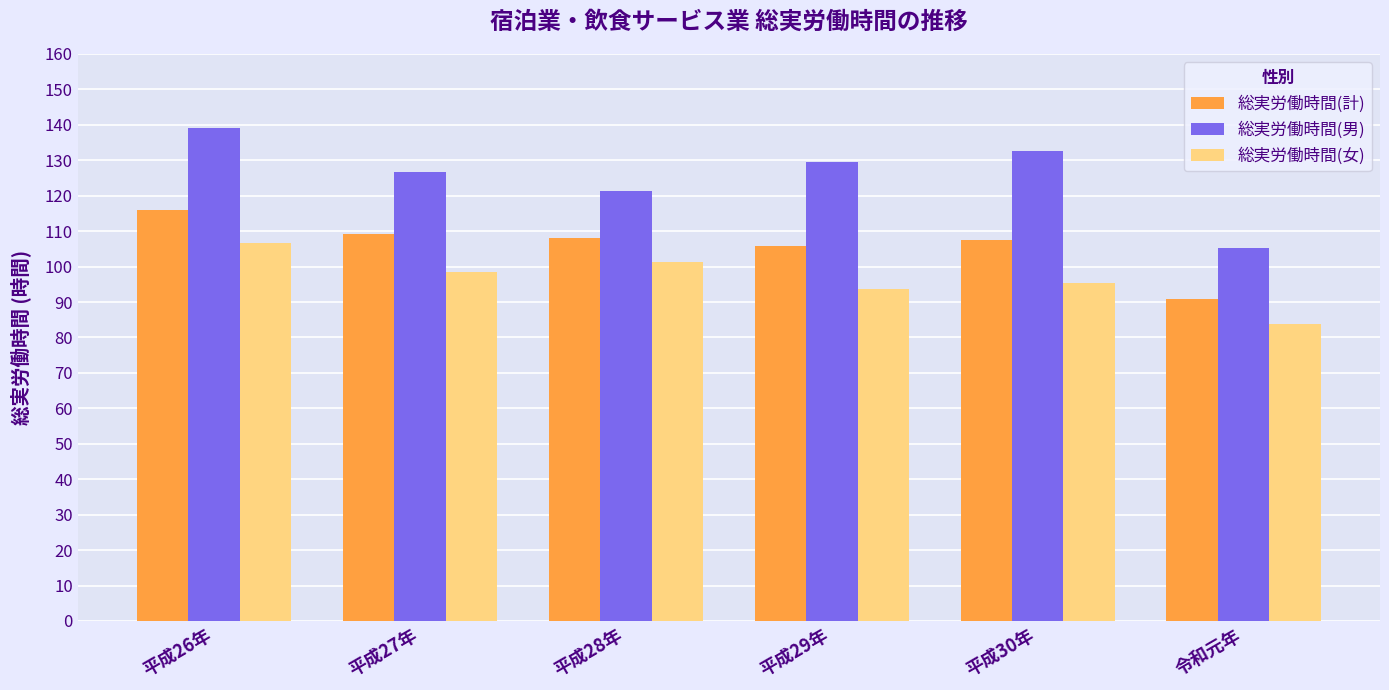

What is the total value across all series at 令和元年?

279.8